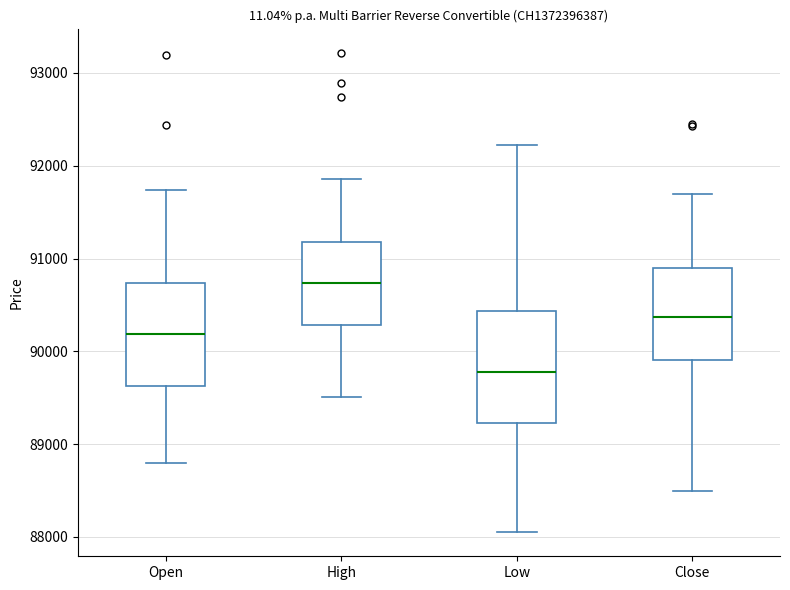

Where does the median line of the box for Open sit on the y-axis? The values are not printed on the chart, so give them approximately, as read against the axis.

90200